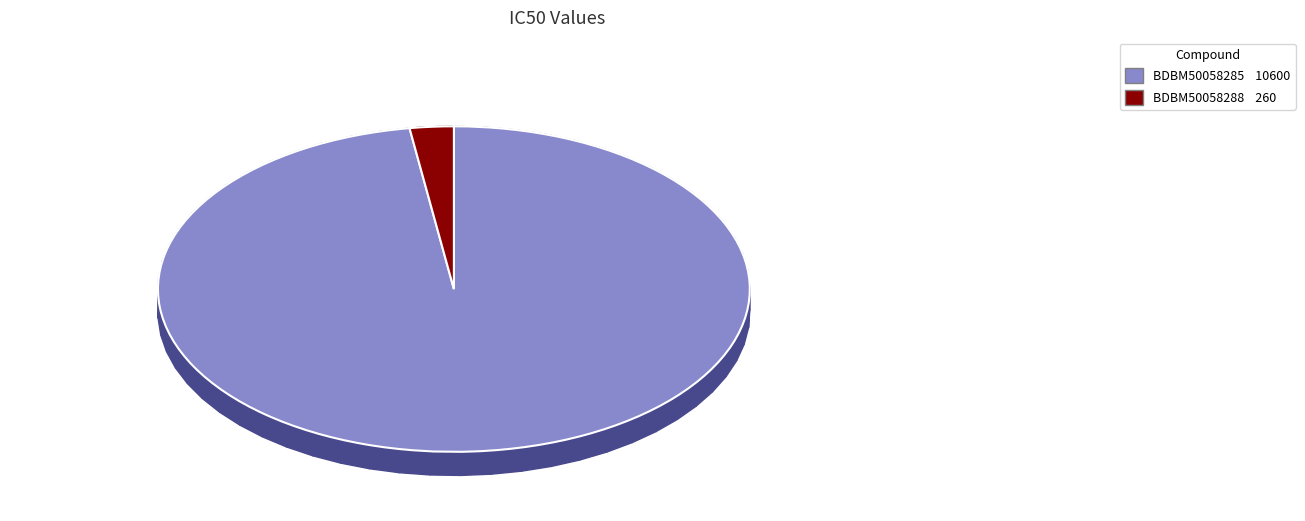

What is the largest slice in the pie chart?

BDBM50058285